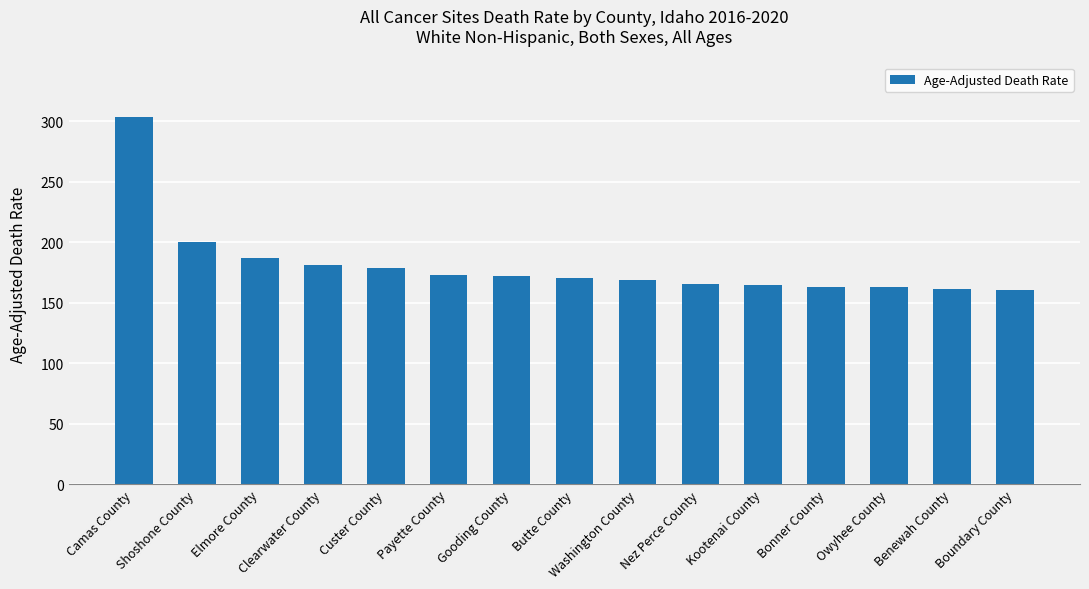

At which label does the data first exceed 170?

Camas County